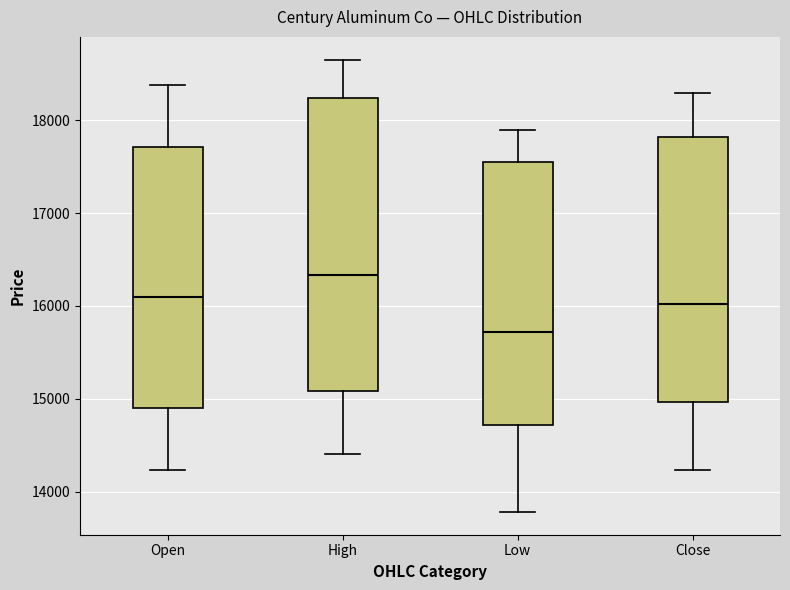

Which box is the tallest, from its lower edge to its upper edge?

High